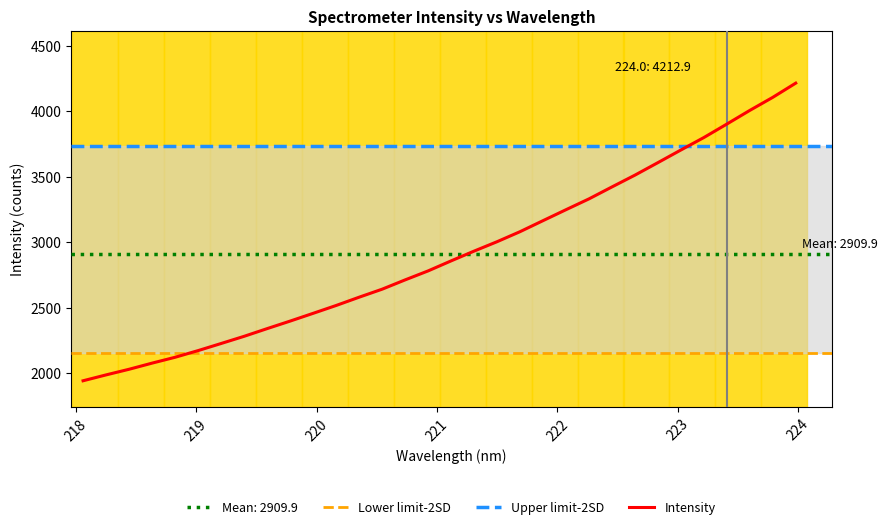

How many values are below 2856?

16